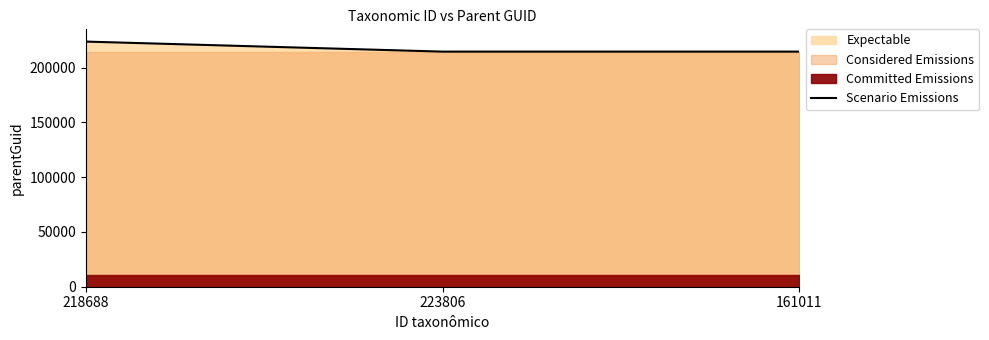

Reading right to left, extract all data points from this chart.

214651	214651	223806